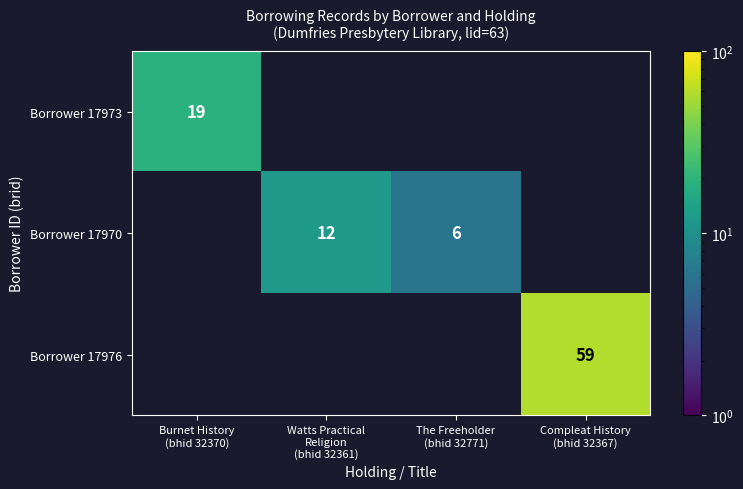

How many values in Borrower 17976 are above zero?

1